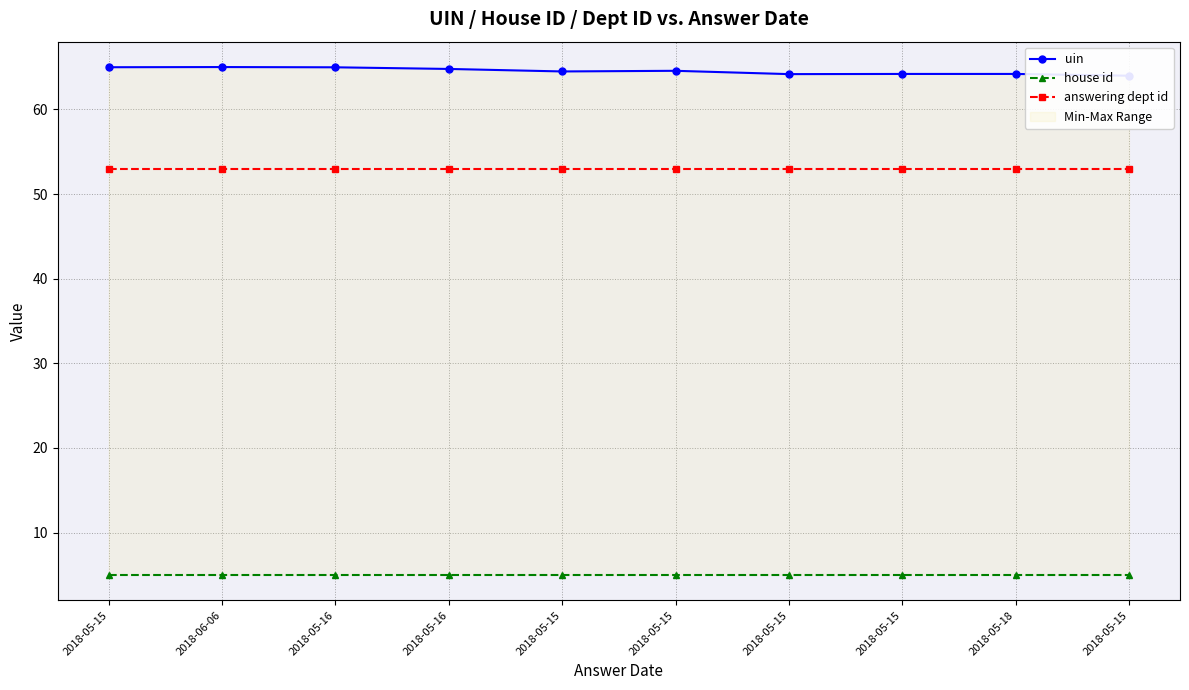

List the labels in order of house id value, largest first.

2018-05-15, 2018-06-06, 2018-05-16, 2018-05-16, 2018-05-15, 2018-05-15, 2018-05-15, 2018-05-15, 2018-05-18, 2018-05-15